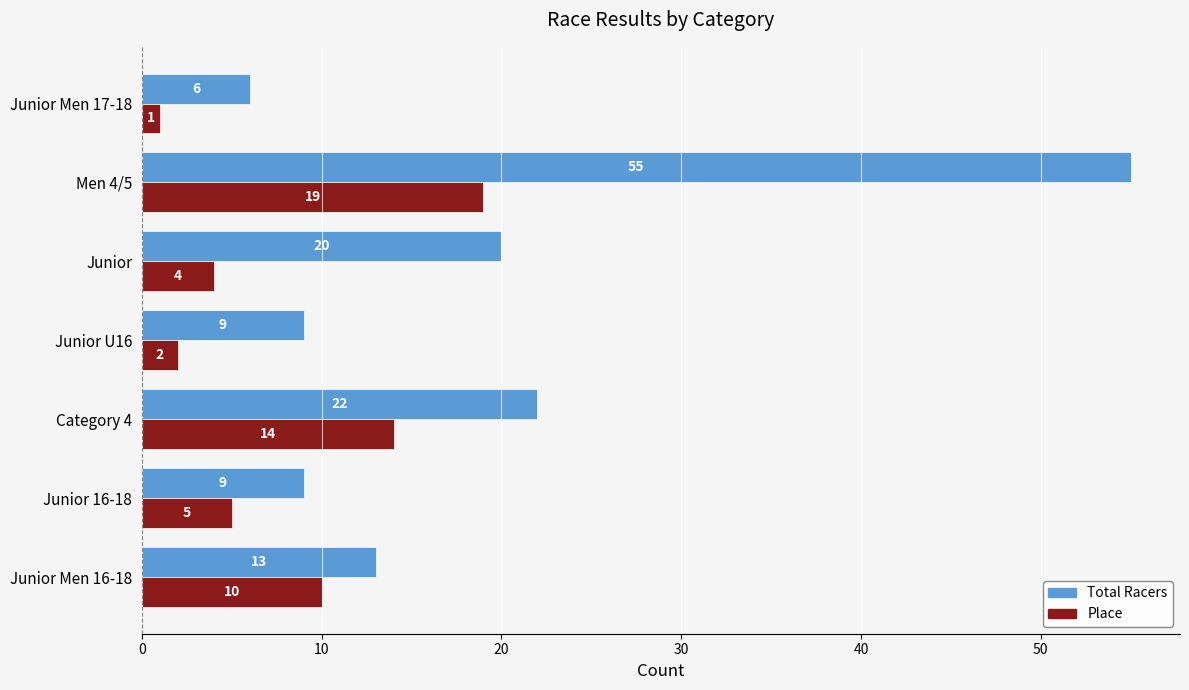

List the series in order of their overall mean, highest first.

Total Racers, Place